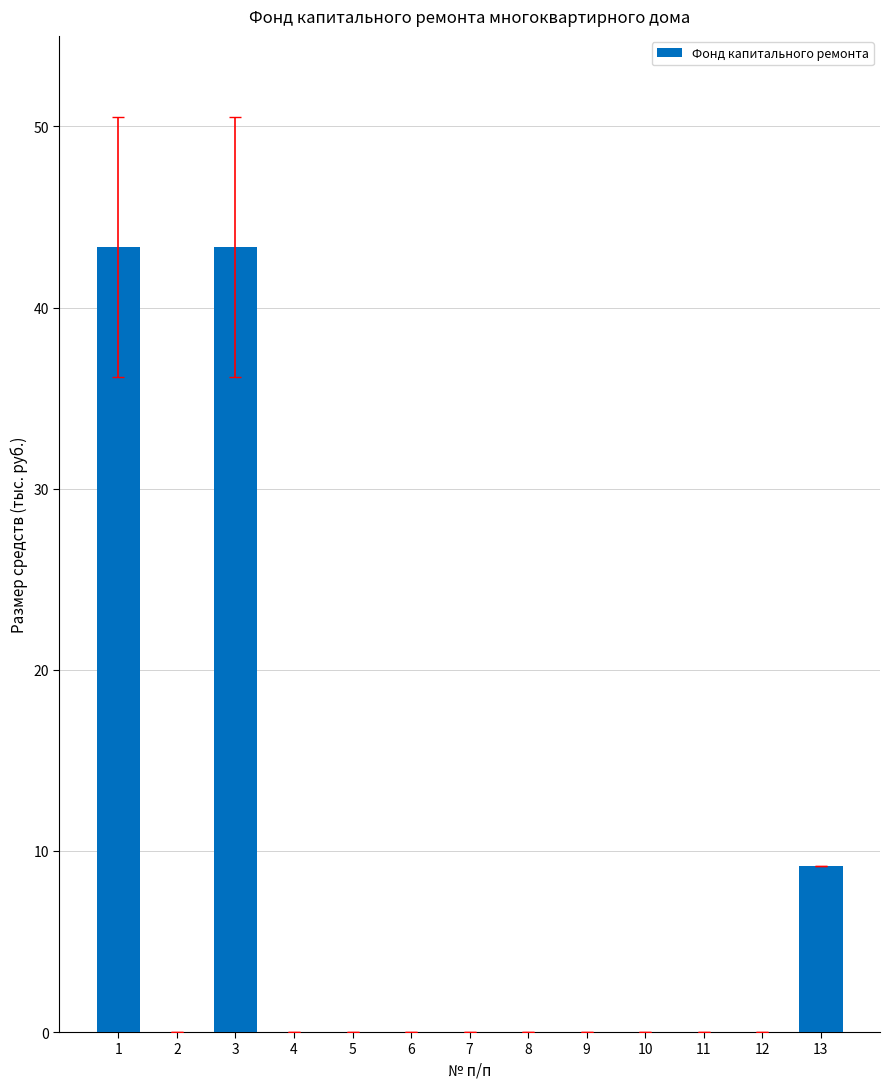

What is the sum of all values?

95.9